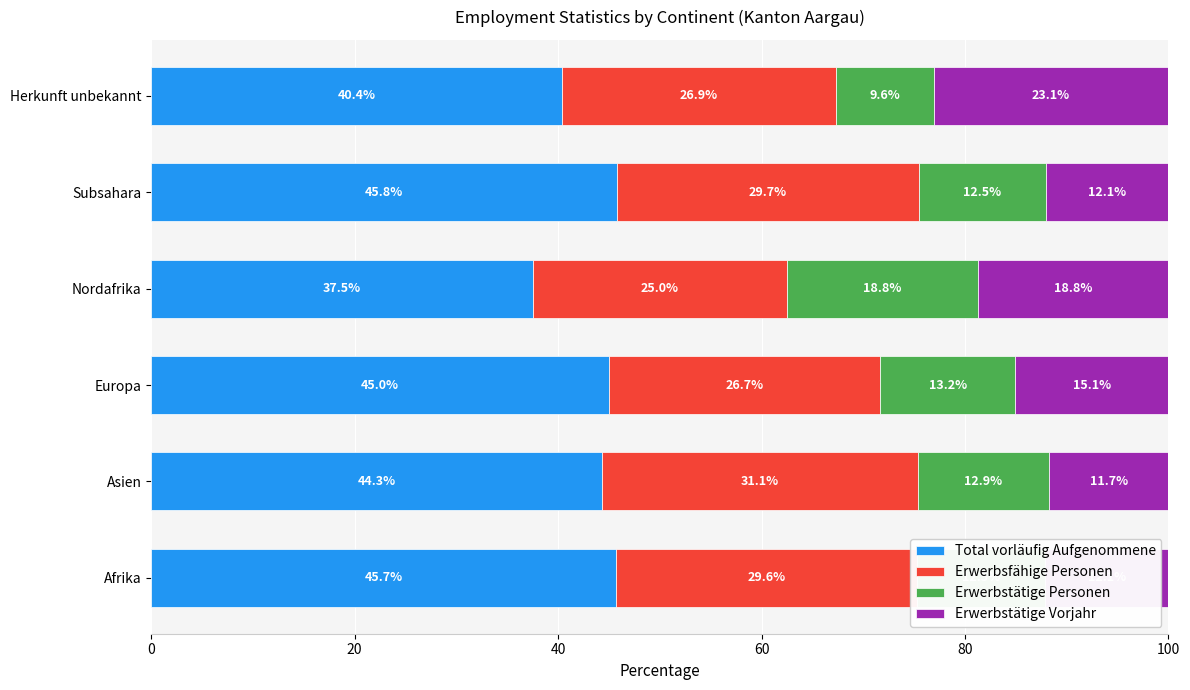

What is the lowest value of the Total vorläufig Aufgenommene series?

37.5